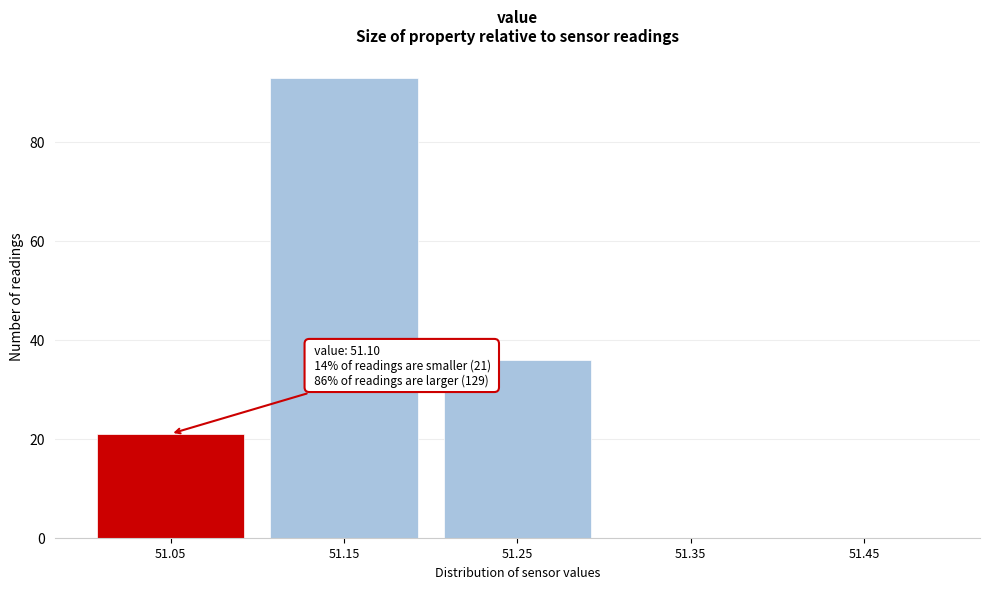

Reading left to right, extract all data points from this chart.

51.05=21	51.15=93	51.25=36	51.35=0	51.45=0